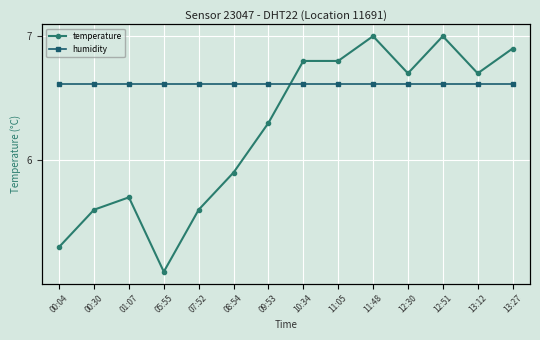

What are all the series names shown in the legend?

temperature, humidity